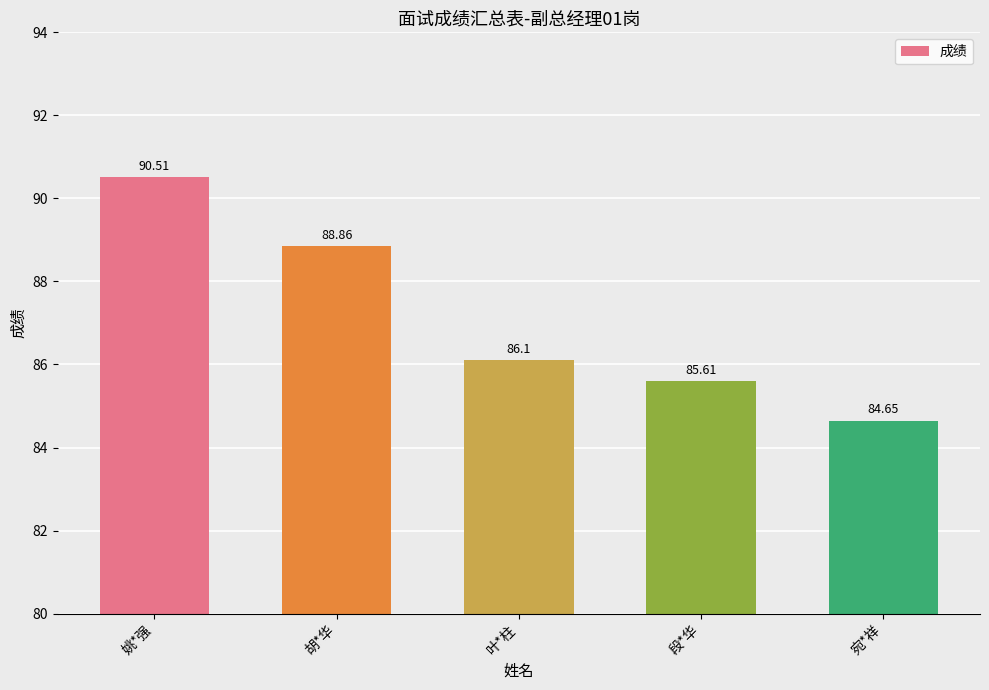

The value at 叶*柱 is 47.9. True or false?

False